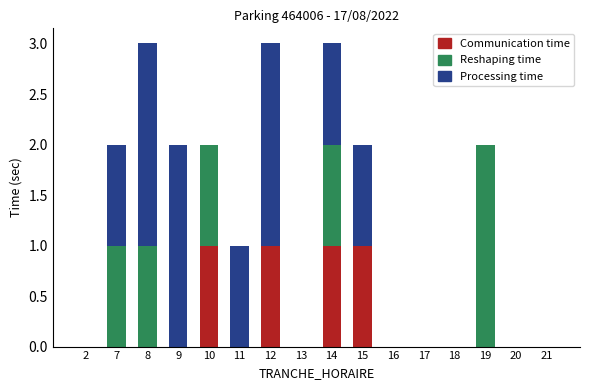

What is the sum of all Communication time values?

4